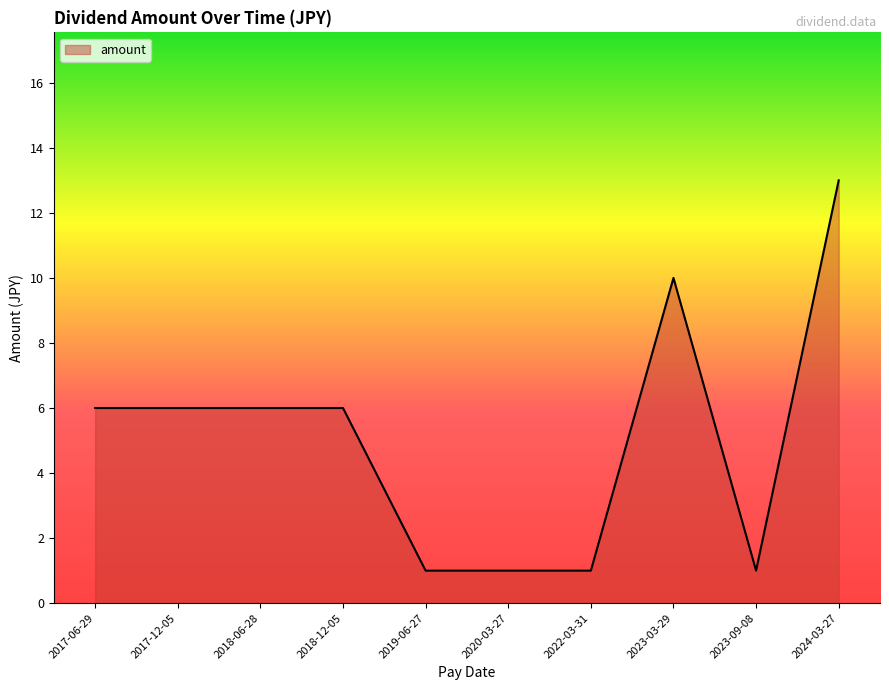

What is the greatest value displayed?

13